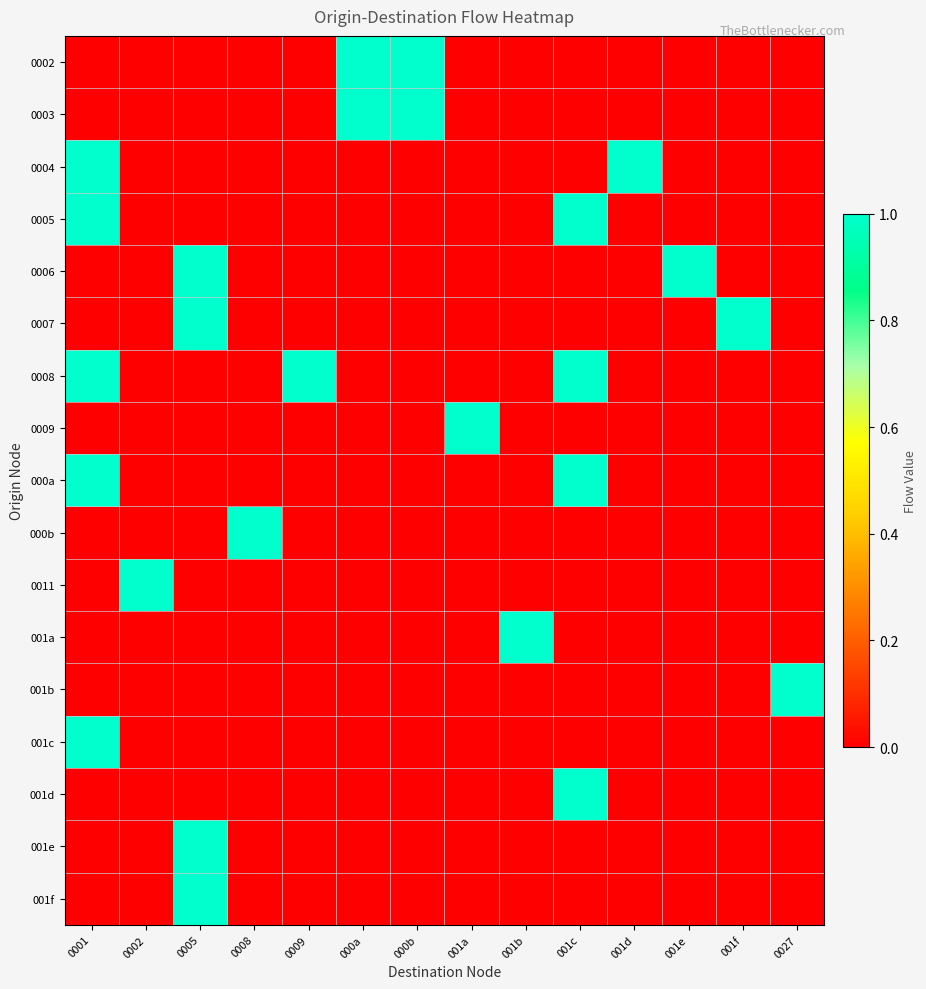

Reading left to right, what are all the values shown in this chart?

0002: 0001=0	0002=0	0005=0	0008=0	0009=0	000a=1	000b=1	001a=0	001b=0	001c=0	001d=0	001e=0	001f=0	0027=0
0003: 0001=0	0002=0	0005=0	0008=0	0009=0	000a=1	000b=1	001a=0	001b=0	001c=0	001d=0	001e=0	001f=0	0027=0
0004: 0001=1	0002=0	0005=0	0008=0	0009=0	000a=0	000b=0	001a=0	001b=0	001c=0	001d=1	001e=0	001f=0	0027=0
0005: 0001=1	0002=0	0005=0	0008=0	0009=0	000a=0	000b=0	001a=0	001b=0	001c=1	001d=0	001e=0	001f=0	0027=0
0006: 0001=0	0002=0	0005=1	0008=0	0009=0	000a=0	000b=0	001a=0	001b=0	001c=0	001d=0	001e=1	001f=0	0027=0
0007: 0001=0	0002=0	0005=1	0008=0	0009=0	000a=0	000b=0	001a=0	001b=0	001c=0	001d=0	001e=0	001f=1	0027=0
0008: 0001=1	0002=0	0005=0	0008=0	0009=1	000a=0	000b=0	001a=0	001b=0	001c=1	001d=0	001e=0	001f=0	0027=0
0009: 0001=0	0002=0	0005=0	0008=0	0009=0	000a=0	000b=0	001a=1	001b=0	001c=0	001d=0	001e=0	001f=0	0027=0
000a: 0001=1	0002=0	0005=0	0008=0	0009=0	000a=0	000b=0	001a=0	001b=0	001c=1	001d=0	001e=0	001f=0	0027=0
000b: 0001=0	0002=0	0005=0	0008=1	0009=0	000a=0	000b=0	001a=0	001b=0	001c=0	001d=0	001e=0	001f=0	0027=0
0011: 0001=0	0002=1	0005=0	0008=0	0009=0	000a=0	000b=0	001a=0	001b=0	001c=0	001d=0	001e=0	001f=0	0027=0
001a: 0001=0	0002=0	0005=0	0008=0	0009=0	000a=0	000b=0	001a=0	001b=1	001c=0	001d=0	001e=0	001f=0	0027=0
001b: 0001=0	0002=0	0005=0	0008=0	0009=0	000a=0	000b=0	001a=0	001b=0	001c=0	001d=0	001e=0	001f=0	0027=1
001c: 0001=1	0002=0	0005=0	0008=0	0009=0	000a=0	000b=0	001a=0	001b=0	001c=0	001d=0	001e=0	001f=0	0027=0
001d: 0001=0	0002=0	0005=0	0008=0	0009=0	000a=0	000b=0	001a=0	001b=0	001c=1	001d=0	001e=0	001f=0	0027=0
001e: 0001=0	0002=0	0005=1	0008=0	0009=0	000a=0	000b=0	001a=0	001b=0	001c=0	001d=0	001e=0	001f=0	0027=0
001f: 0001=0	0002=0	0005=1	0008=0	0009=0	000a=0	000b=0	001a=0	001b=0	001c=0	001d=0	001e=0	001f=0	0027=0